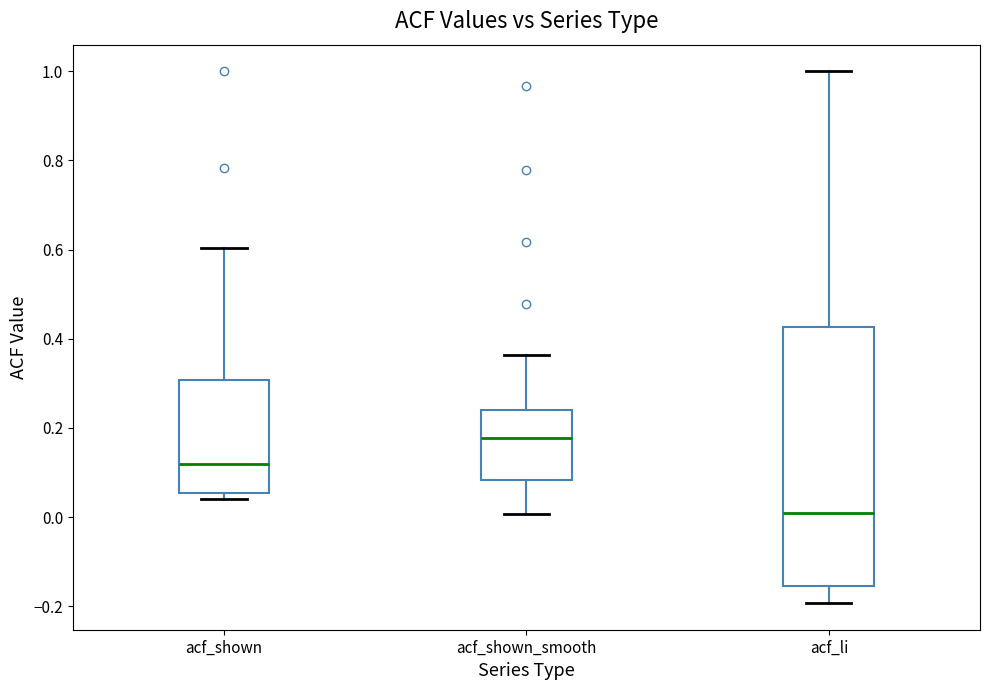

Where is the upper edge of the box for acf_shown_smooth on the y-axis? The values are not printed on the chart, so give them approximately, as read against the axis.

0.24